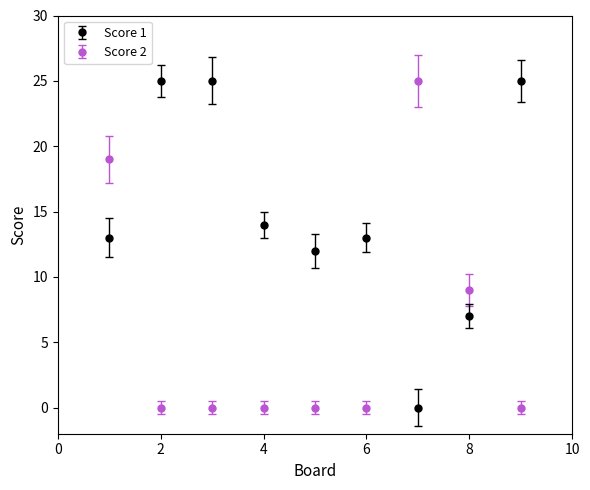

How many intersections are there between Score 1 and Score 2?

3